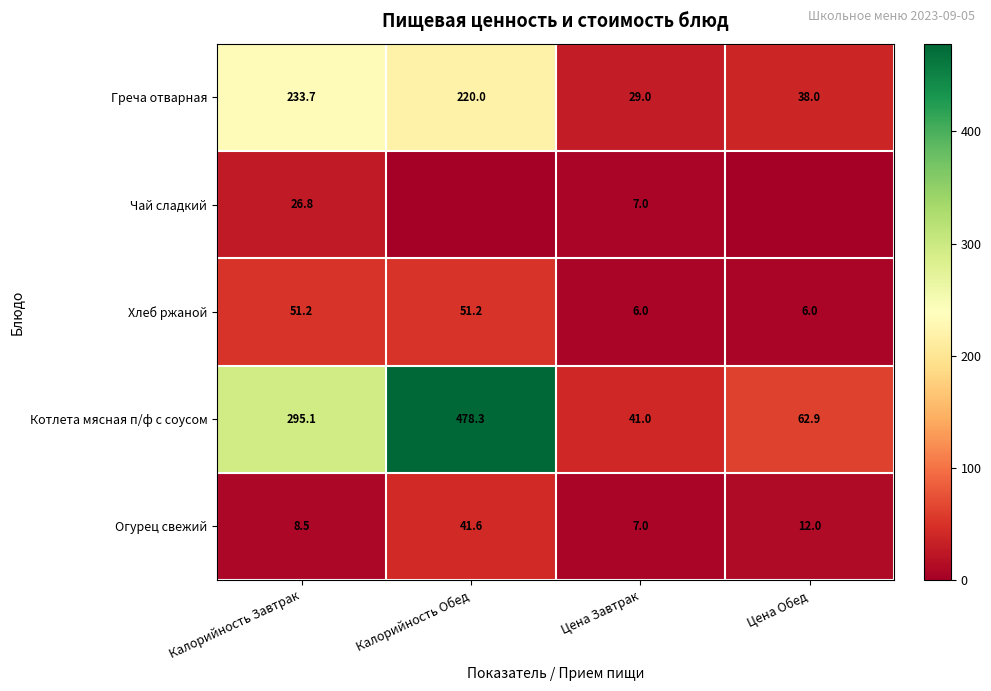

Rank the series at Калорийность Завтрак from lowest to highest value.

Огурец свежий, Чай сладкий, Хлеб ржаной, Греча отварная, Котлета мясная п/ф с соусом